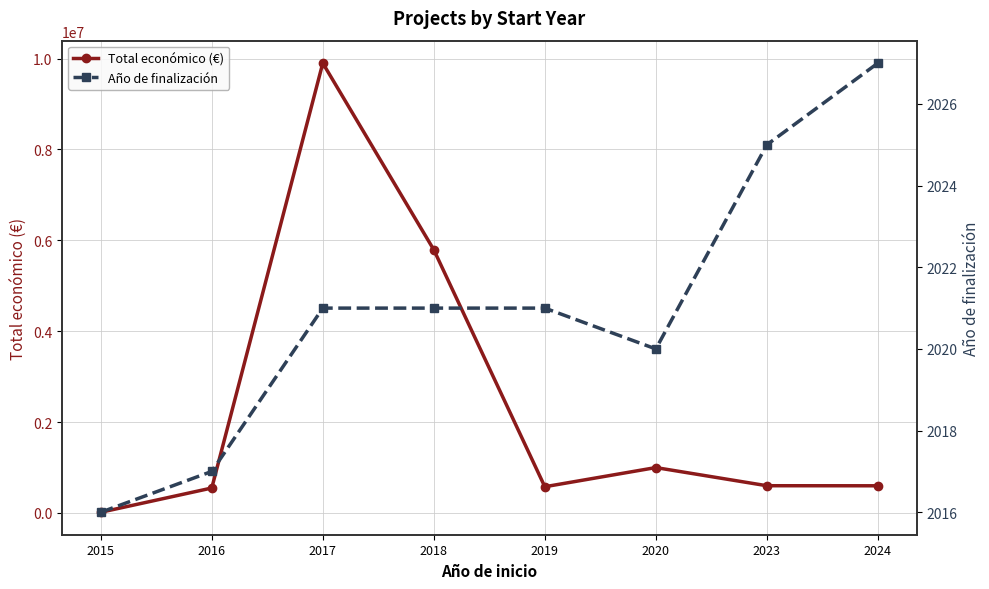

Rank the categories by Año de finalización value from highest to lowest.

2024, 2023, 2017, 2018, 2019, 2020, 2016, 2015